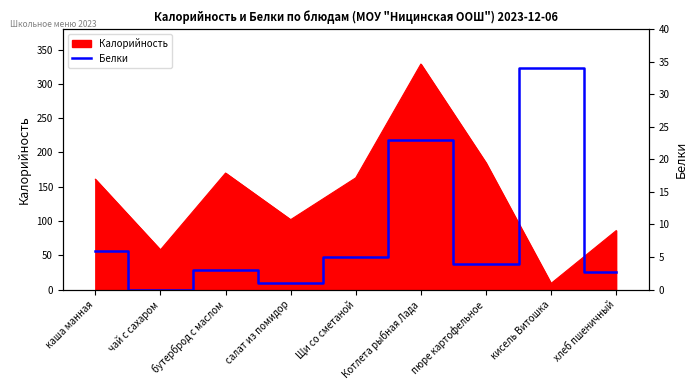

Which category has the lowest value across all series?

чай с сахаром